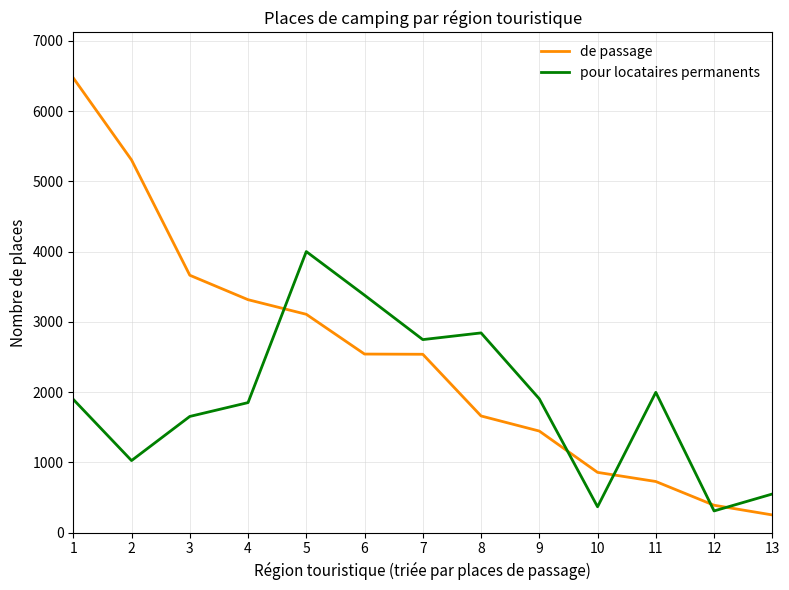

In pour locataires permanents, how many points are higher than both neighbors (excluding endpoints)?

3